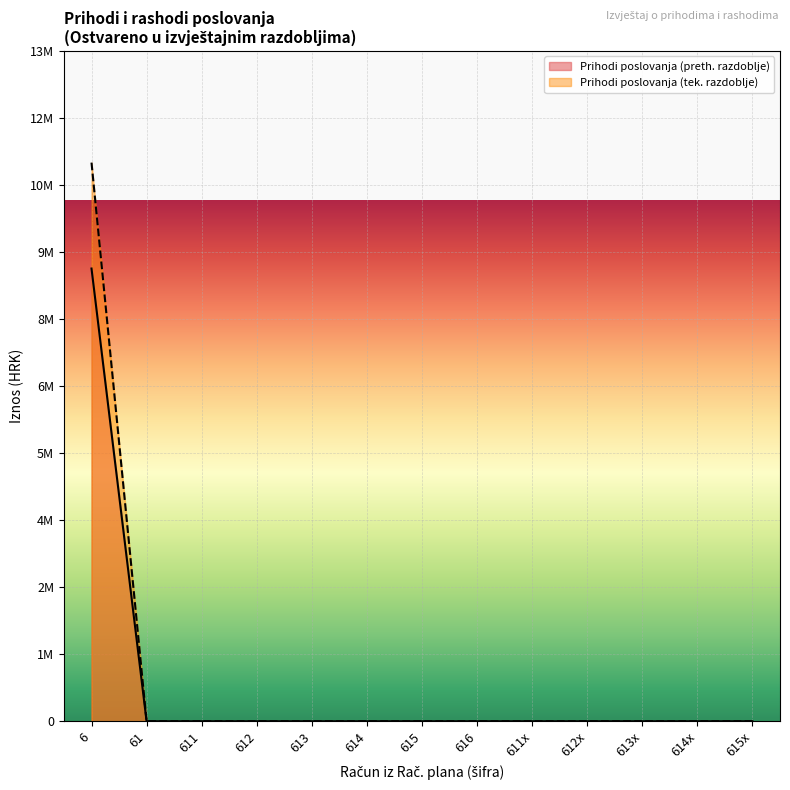

True or false: Prihodi poslovanja and Prihodi od poreza intersect in this chart.

False